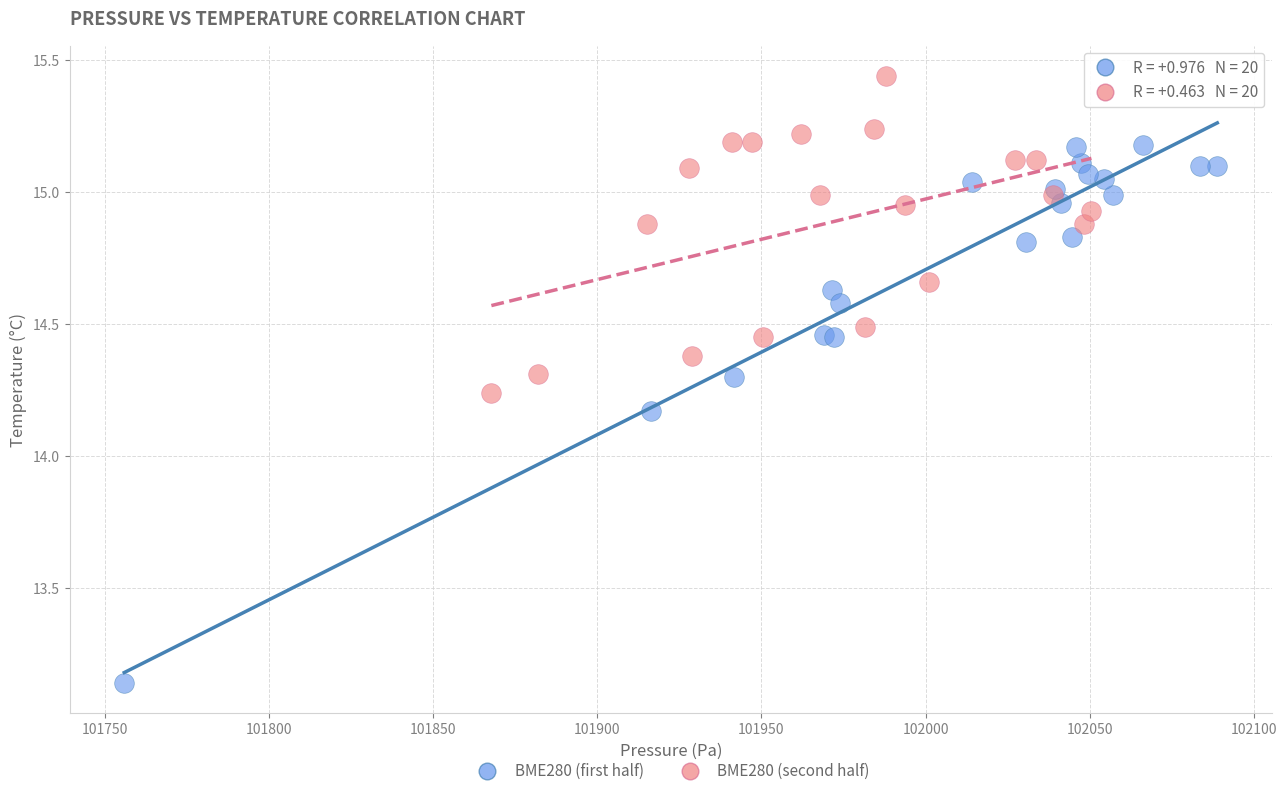

Which series reaches the maximum Y coordinate?

BME280 (second half)